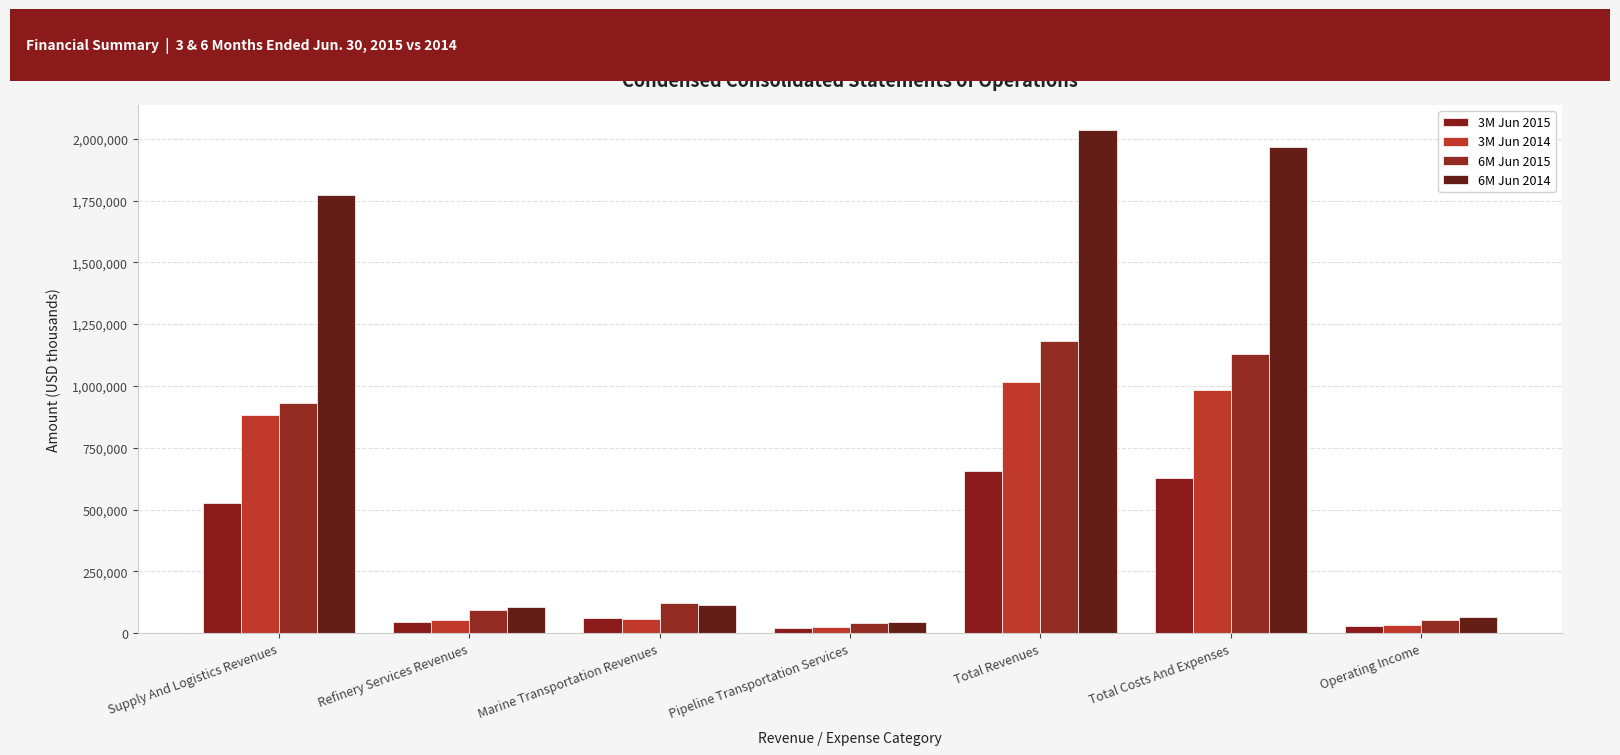

Are the bars grouped side by side (vs. stacked)?

Yes